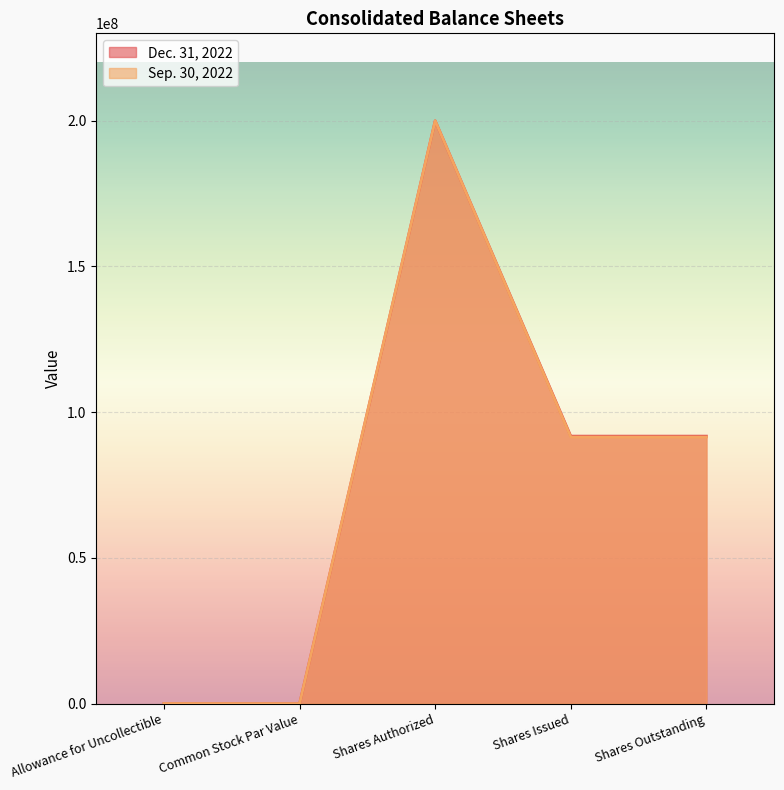

Does the chart display data point markers on the line(s)?

No